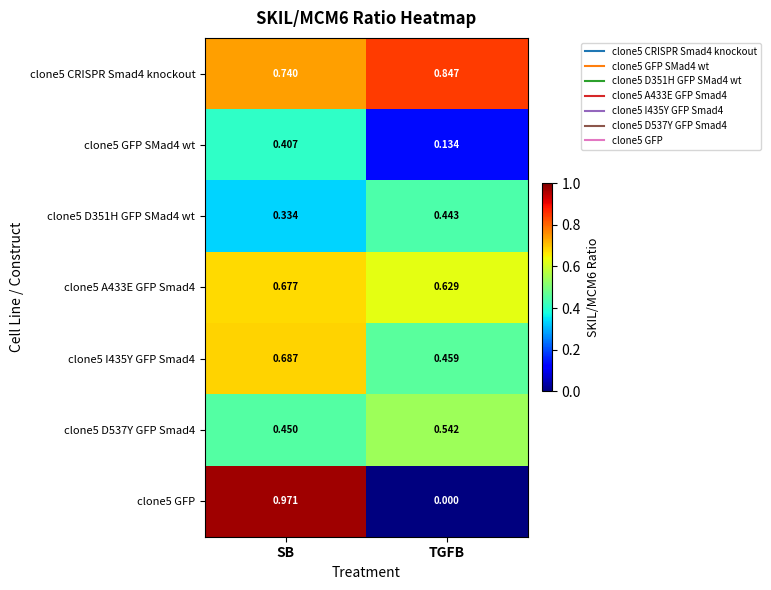

Is the value of clone5 CRISPR Smad4 knockout at TGFB greater than the value of clone5 A433E GFP Smad4 at SB?

Yes